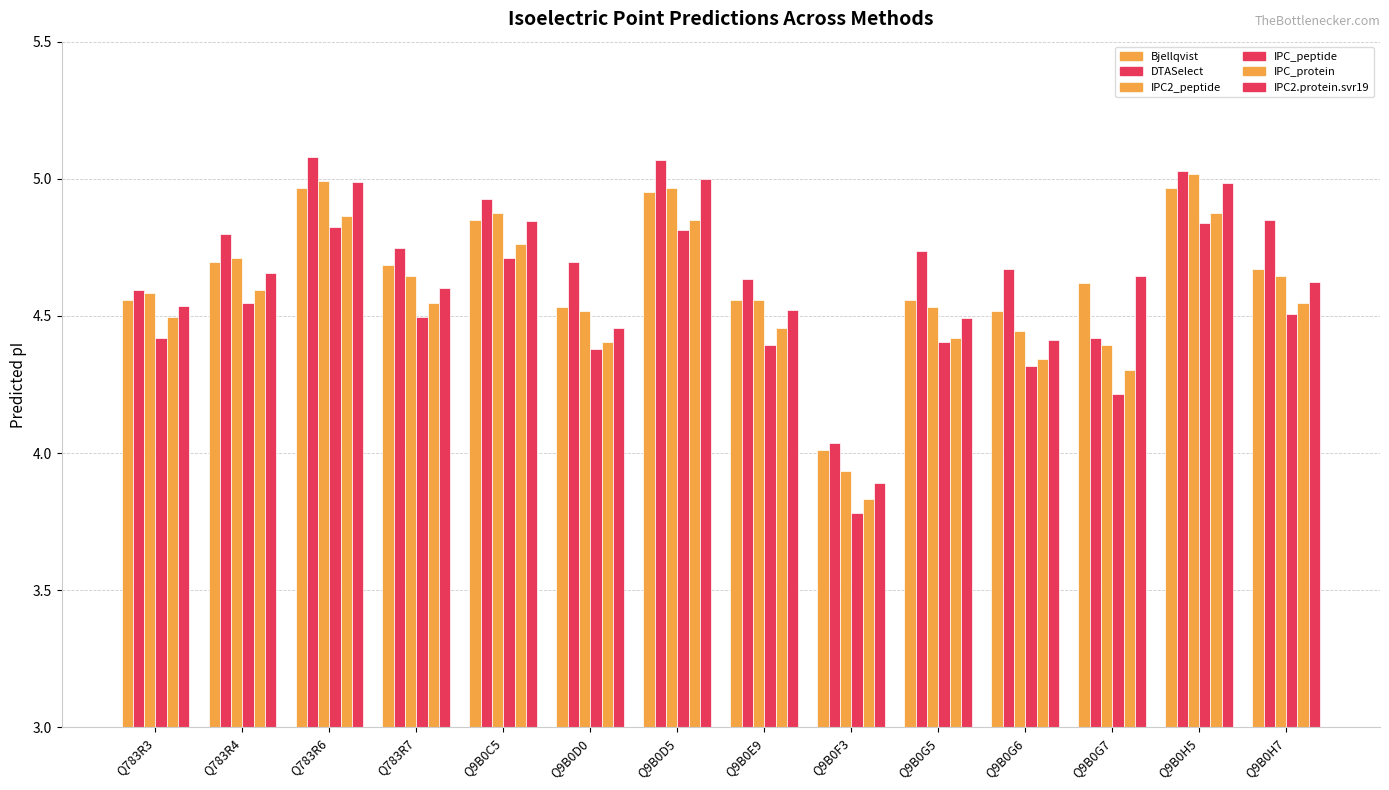

Is the value of IPC2.protein.svr19 at Q783R4 greater than the value of IPC_protein at Q9B0D5?

No